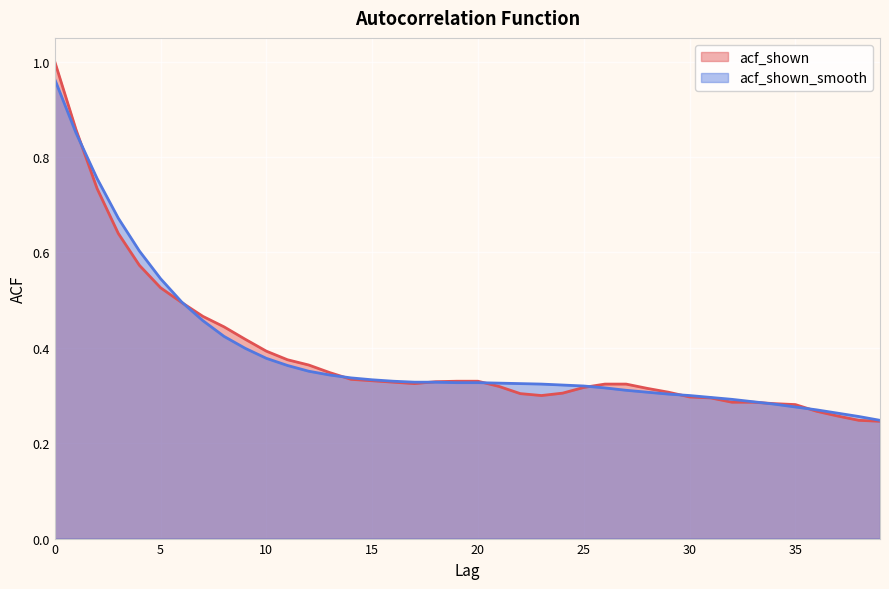

What are all the series names shown in the legend?

acf_shown, acf_shown_smooth